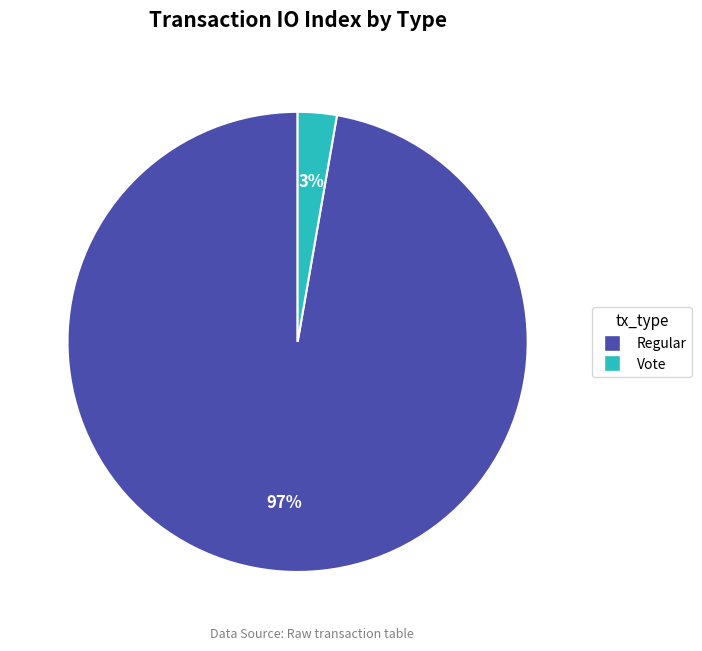

Does any single category account for the majority?

Yes